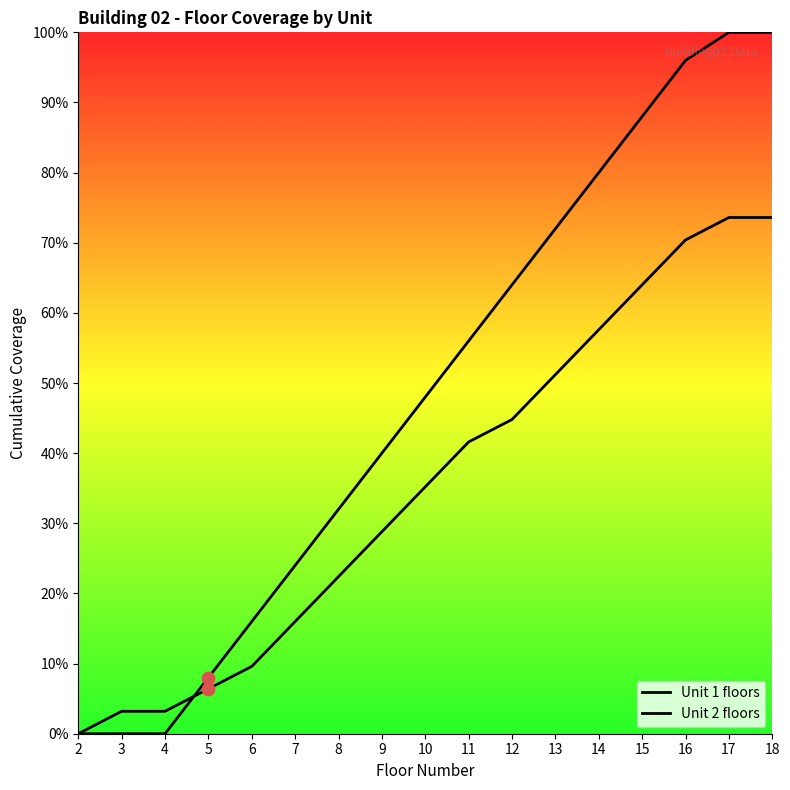

Is this an area chart (filled region under the line)?

No